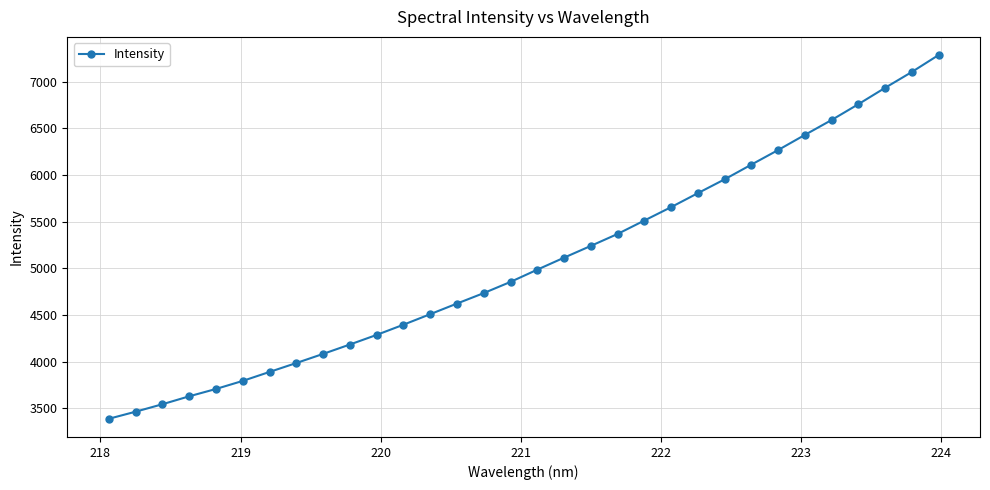

What is the minimum value shown in the chart?

3387.6